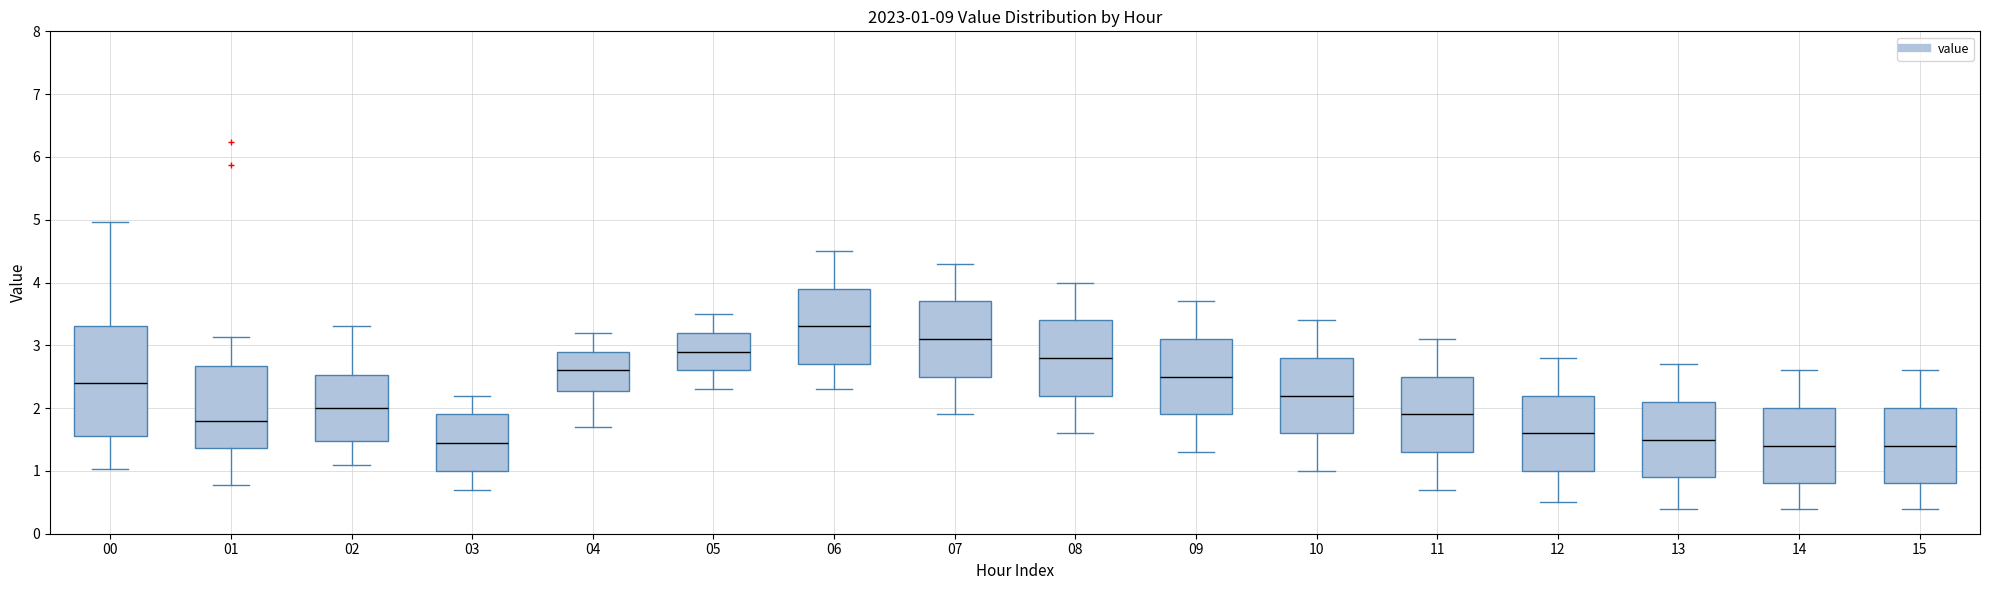

Which box is the tallest, from its lower edge to its upper edge?

00